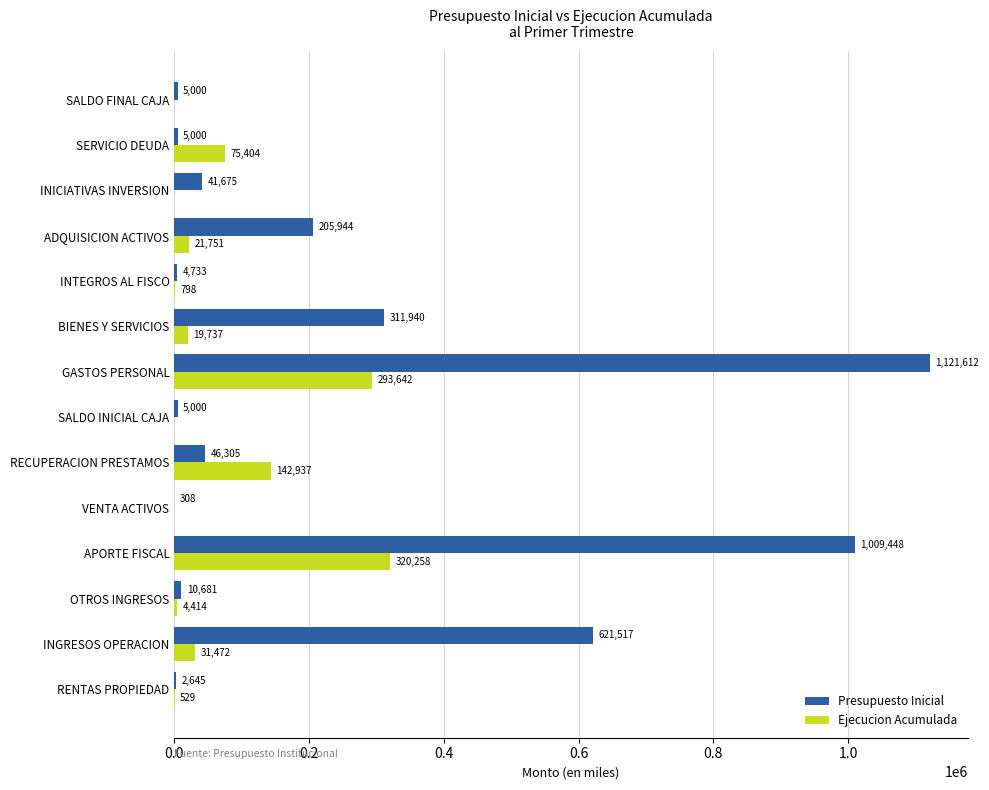

Which category has the highest value in the Presupuesto Inicial series?

GASTOS PERSONAL